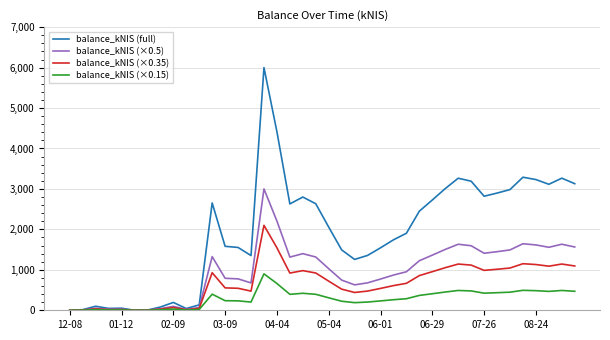

List the series in order of their overall mean, highest first.

balance_kNIS (full), balance_kNIS (×0.5), balance_kNIS (×0.35), balance_kNIS (×0.15)